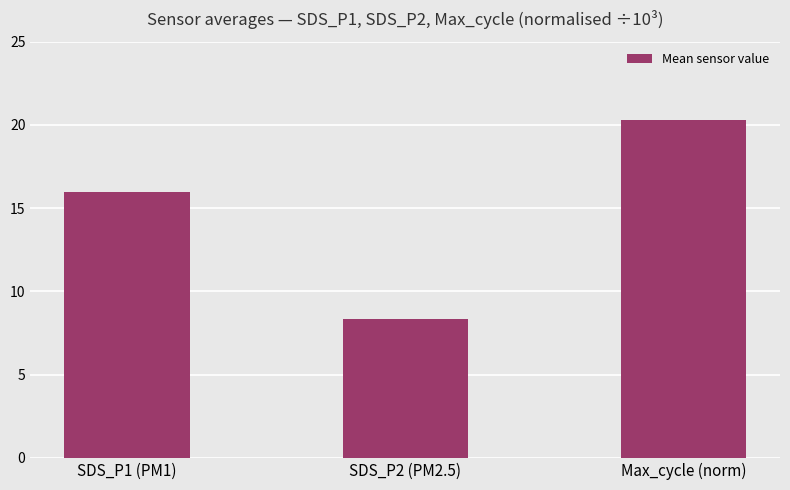

What is the greatest value displayed?

20.3